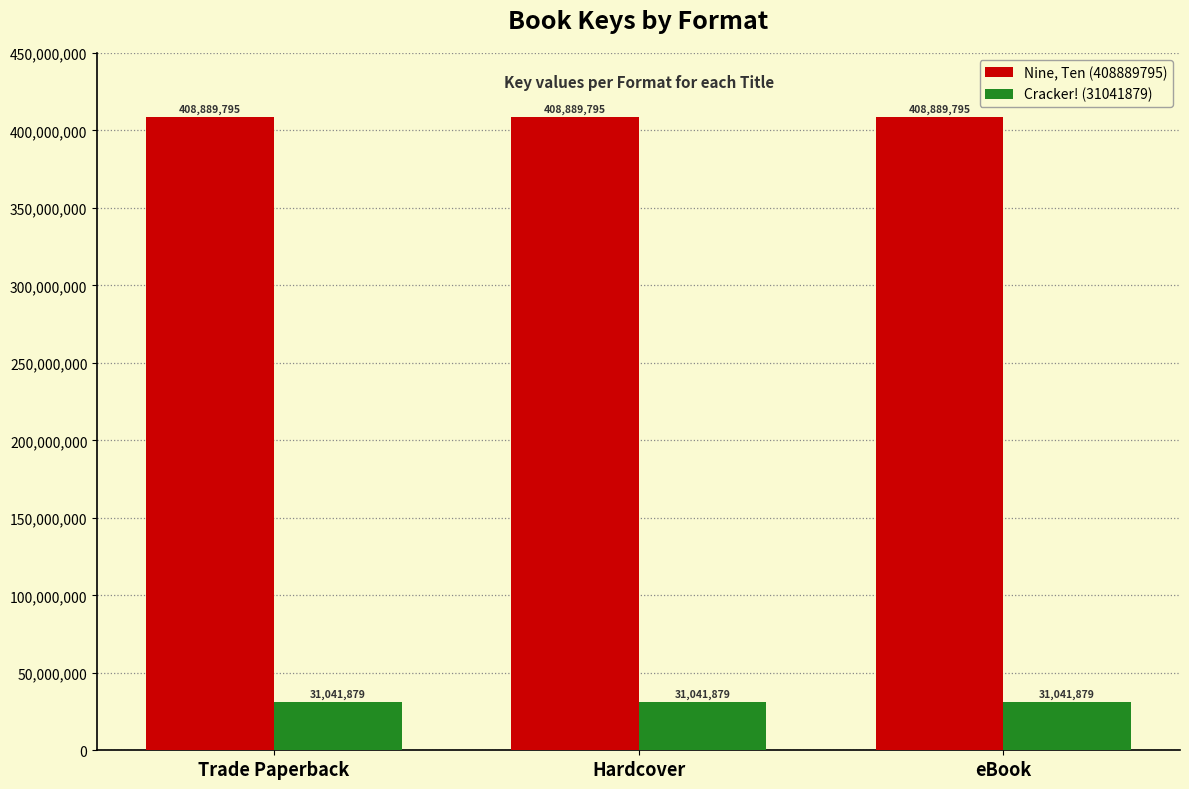

What is the lowest value of the Nine, Ten (408889795) series?

408889795